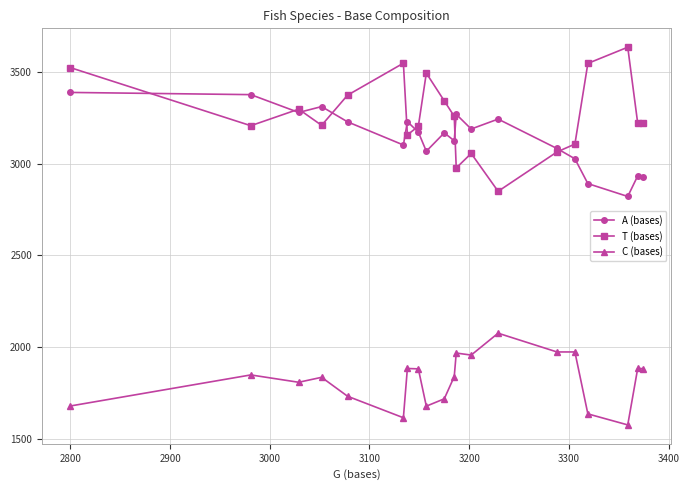

What is the highest value of the C (bases) series?

2077